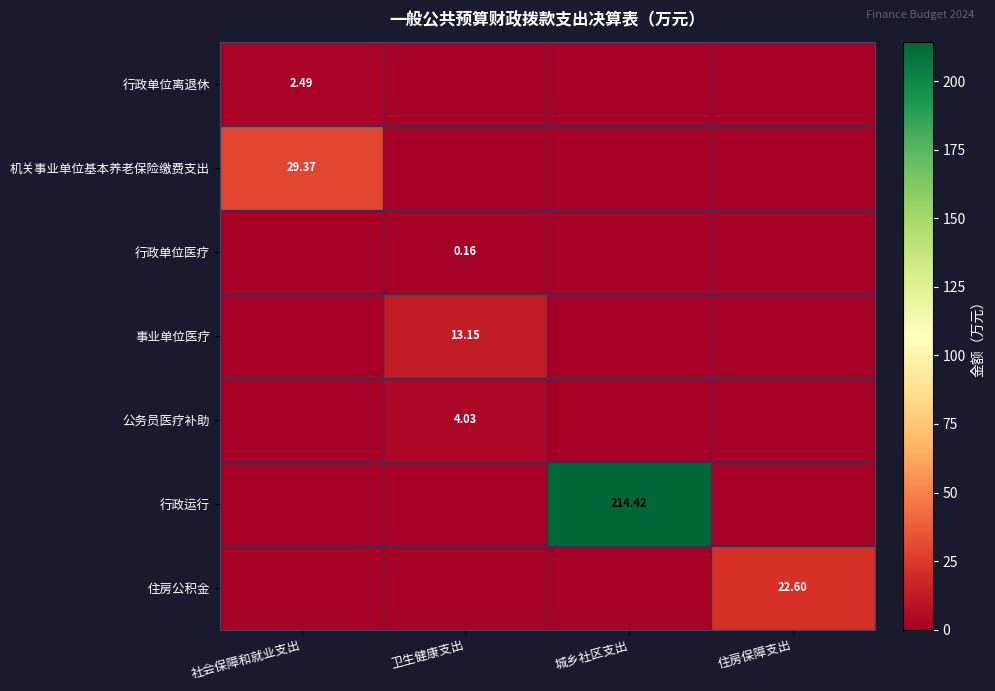

Where is 行政单位医疗 nearest to the value 0?

社会保障和就业支出